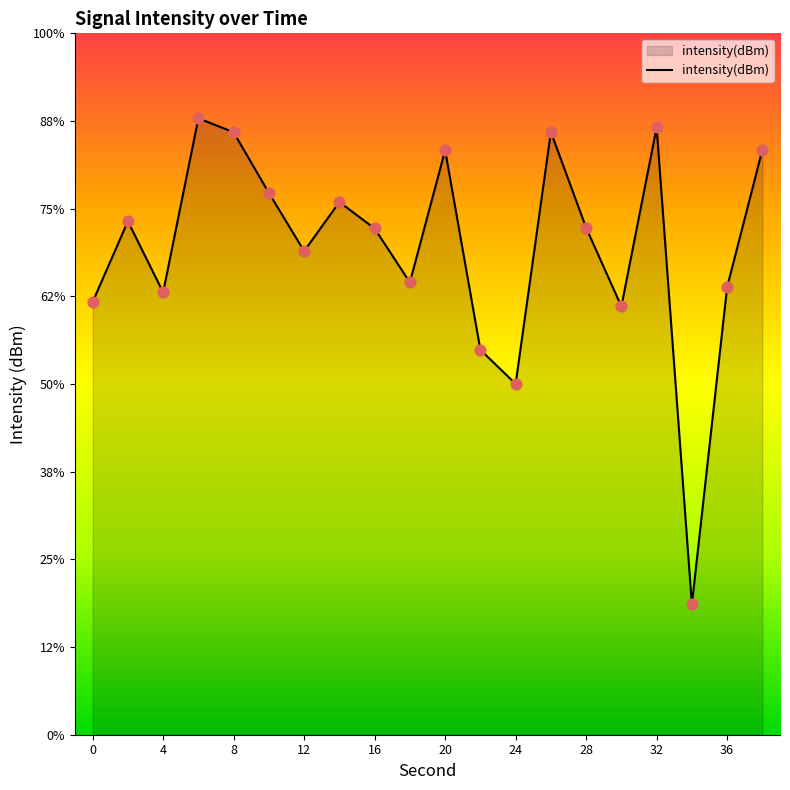

What is the change in value from 0 to 4?

+0.5